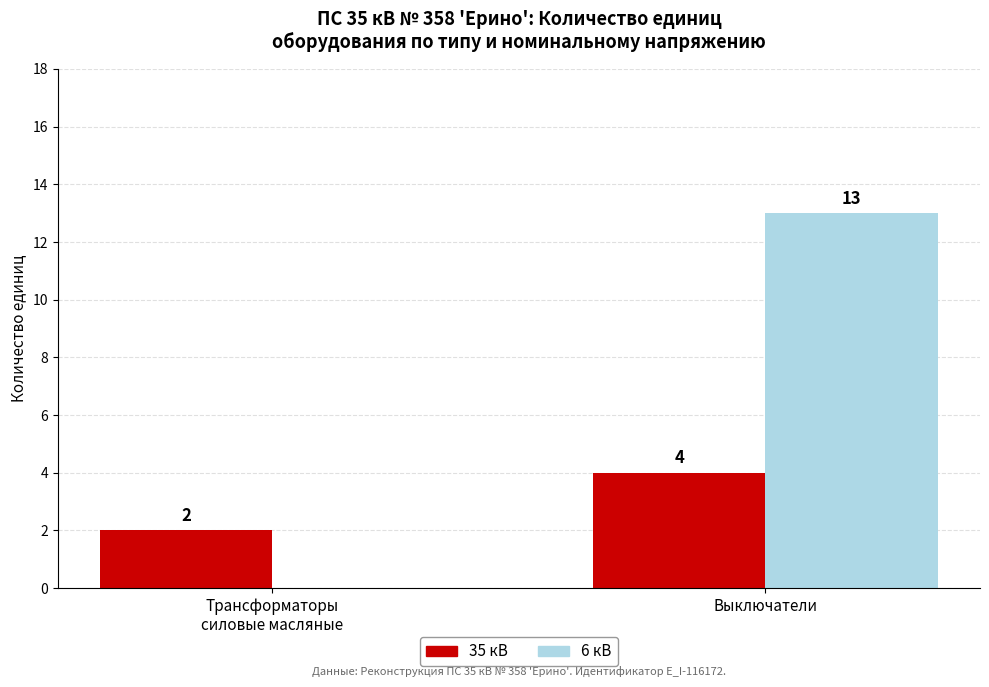

What is the total value across all series at Трансформаторы
силовые масляные?

2